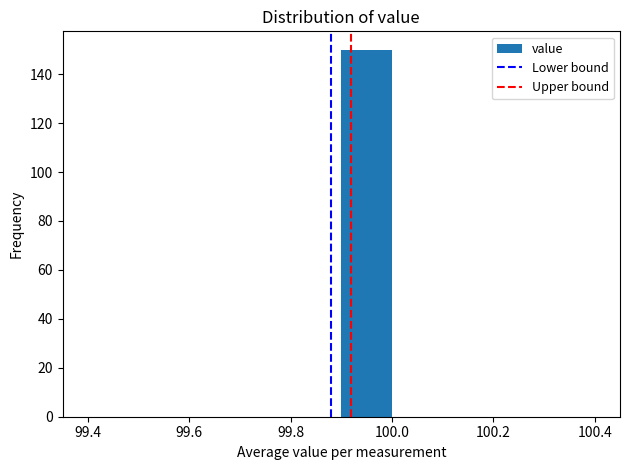

Reading left to right, transcribe this chart: for each bar, give the range it covers on the x-axis and its height. The values are not printed on the chart, so give them approximately, as read against the axis.

99.4 to 99.5: 0
99.5 to 99.6: 0
99.6 to 99.7: 0
99.7 to 99.8: 0
99.8 to 99.9: 0
99.9 to 100.0: 150
100.0 to 100.1: 0
100.1 to 100.2: 0
100.2 to 100.3: 0
100.3 to 100.4: 0